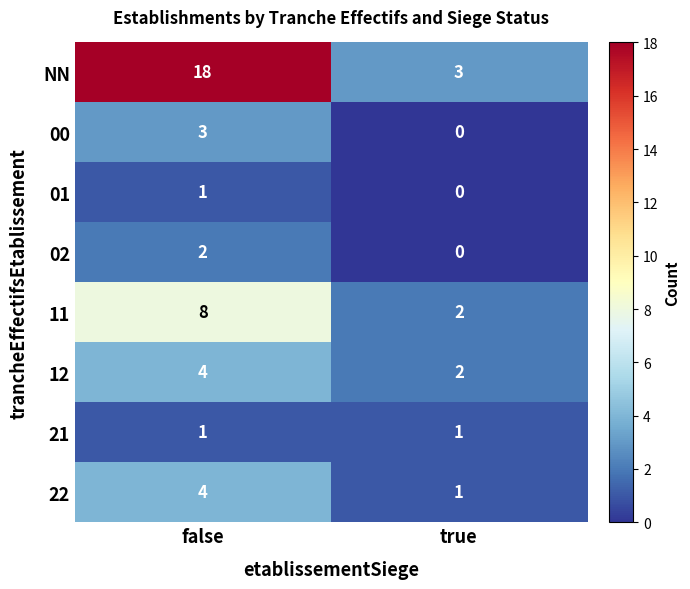

Which series has the widest spread of values?

NN